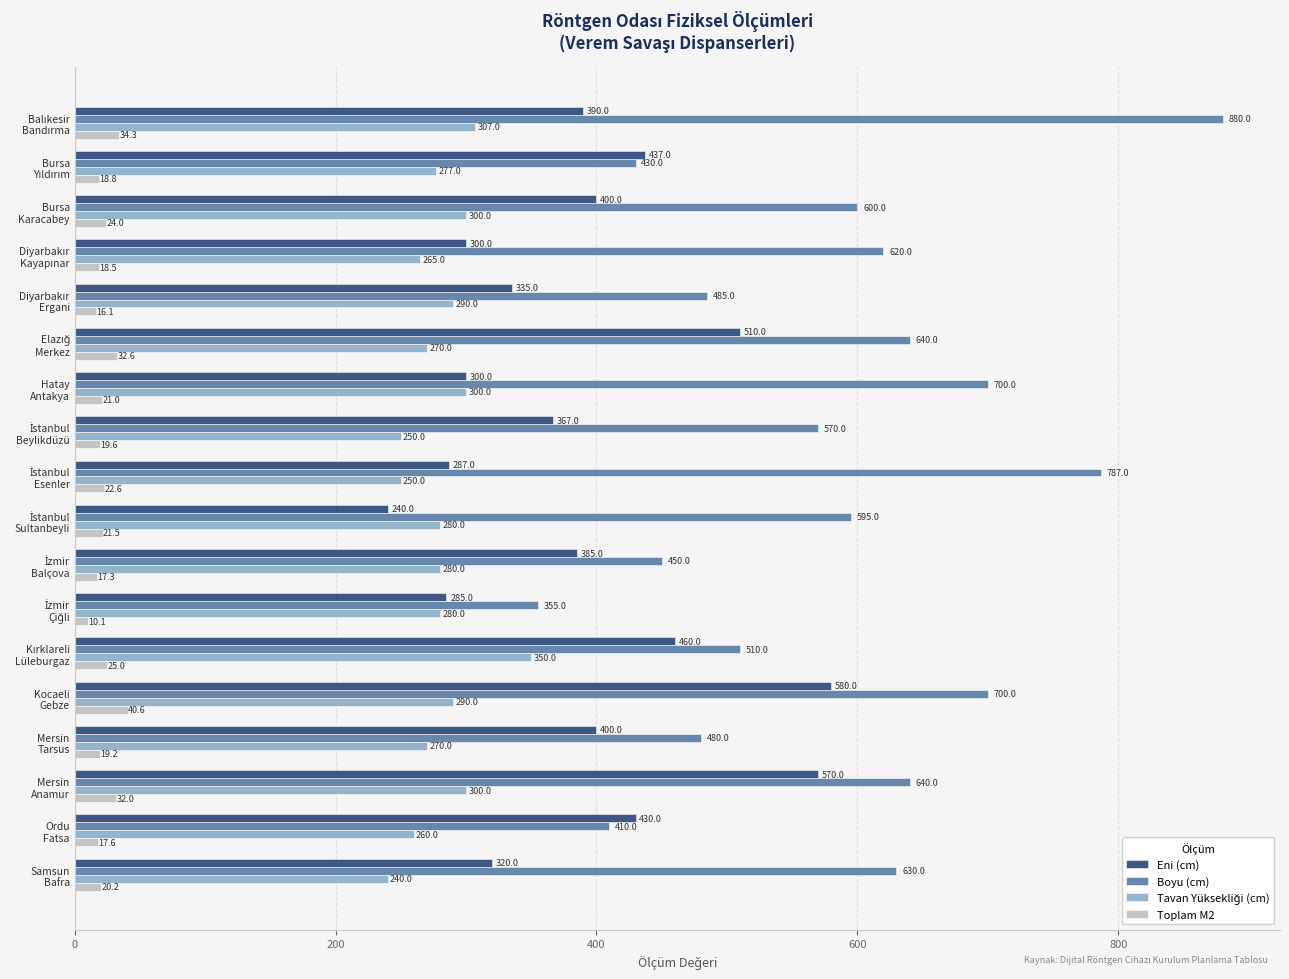

What is the difference between the maximum and second lowest values in the Boyu (cm) series?

470.0